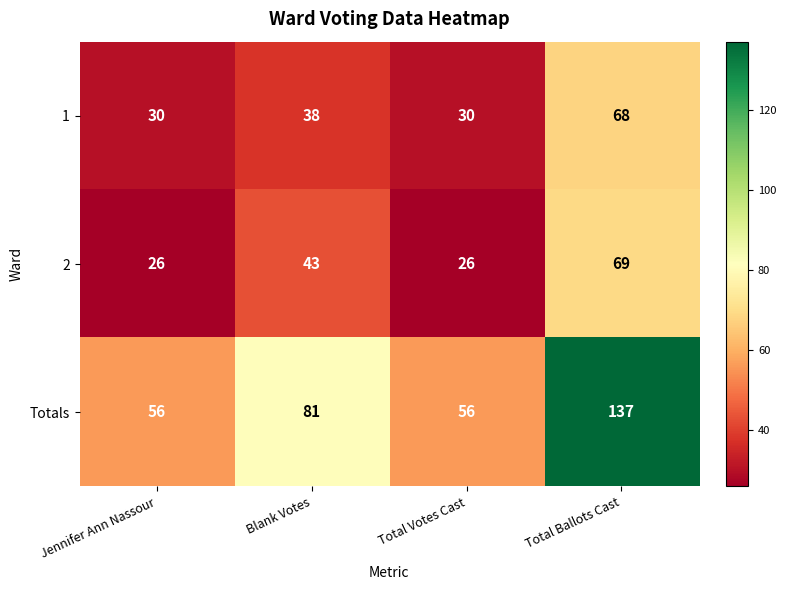

Reading right to left, extract all data points from this chart.

1: Total Ballots Cast=68	Total Votes Cast=30	Blank Votes=38	Jennifer Ann Nassour=30
2: Total Ballots Cast=69	Total Votes Cast=26	Blank Votes=43	Jennifer Ann Nassour=26
Totals: Total Ballots Cast=137	Total Votes Cast=56	Blank Votes=81	Jennifer Ann Nassour=56